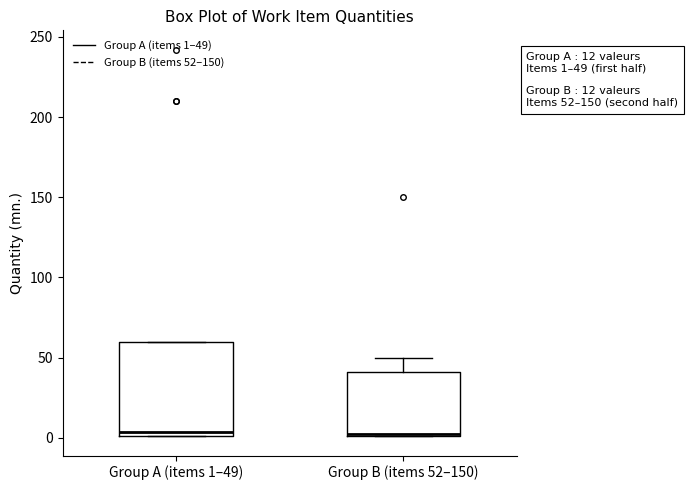

Which box is the tallest, from its lower edge to its upper edge?

Group A (items 1–49)